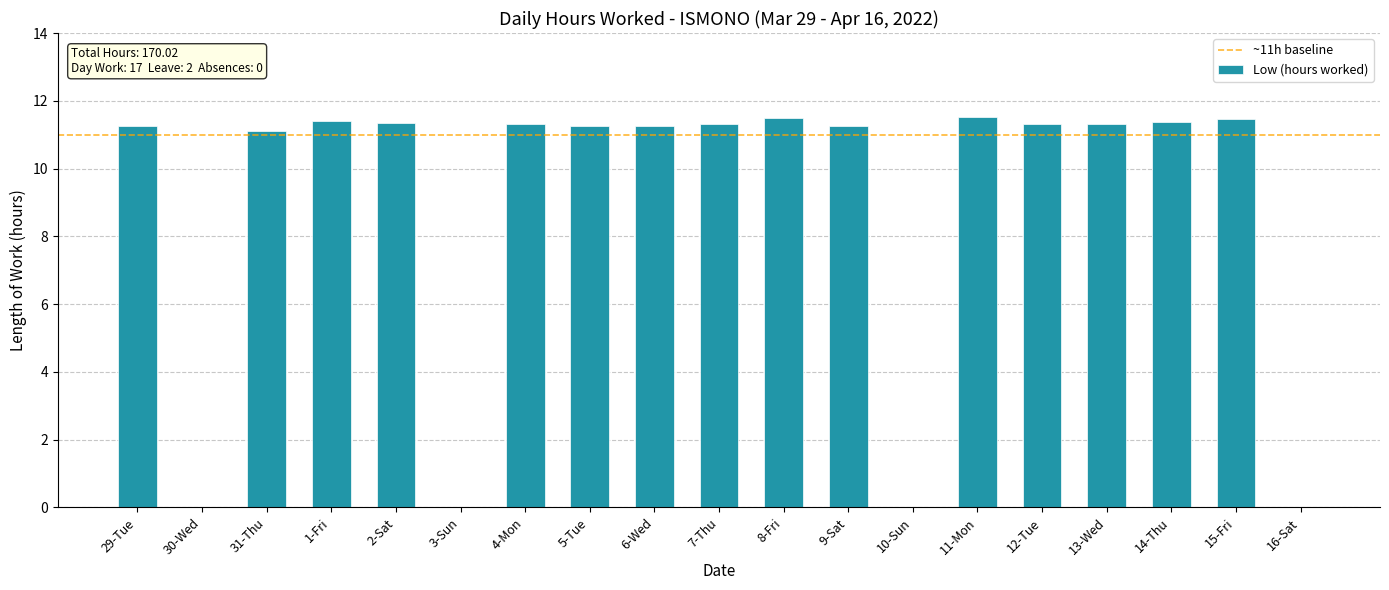

What is the maximum value shown in the chart?

11.5